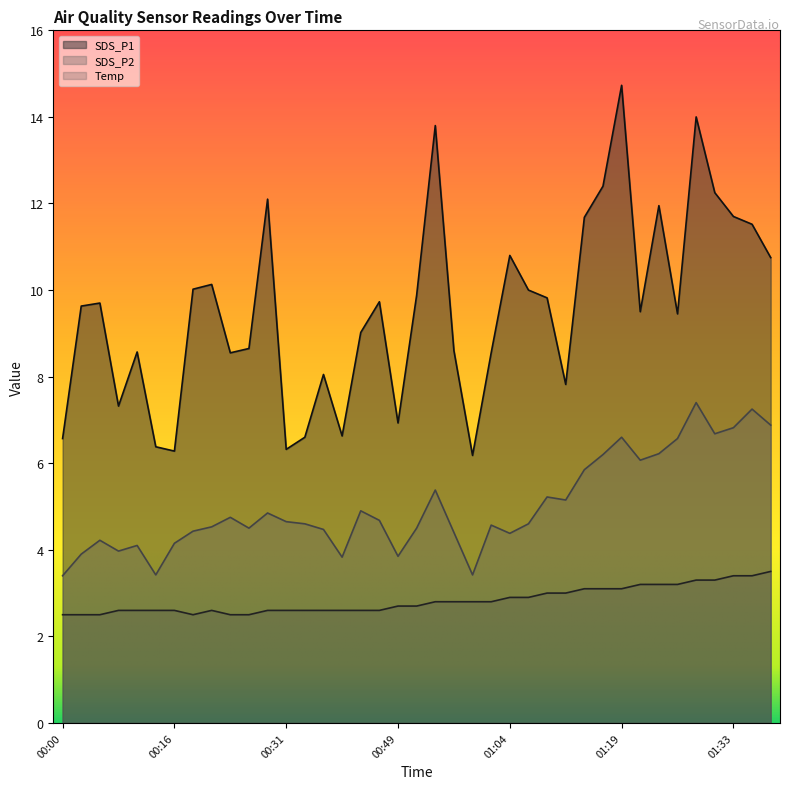

At which label does SDS_P2 first exceed 4?

00:06